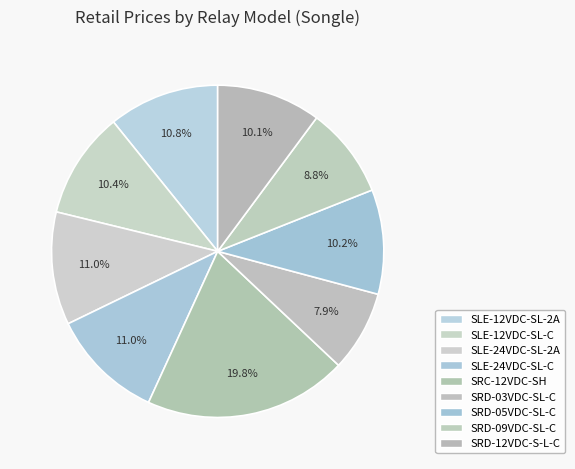

Does SRC-12VDC-SH account for over 50% of the chart?

No